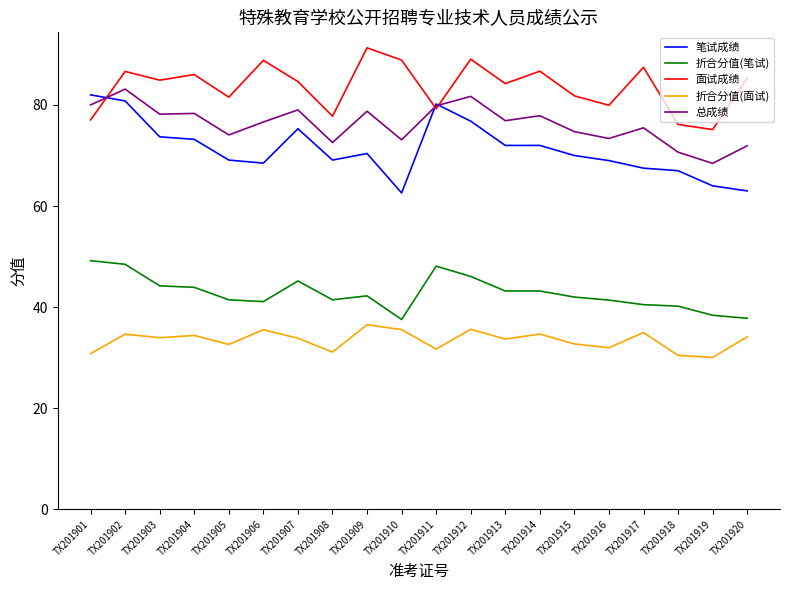

At TX201913, list the series in order from smallest to largest.

折合分值(面试), 折合分值(笔试), 笔试成绩, 总成绩, 面试成绩